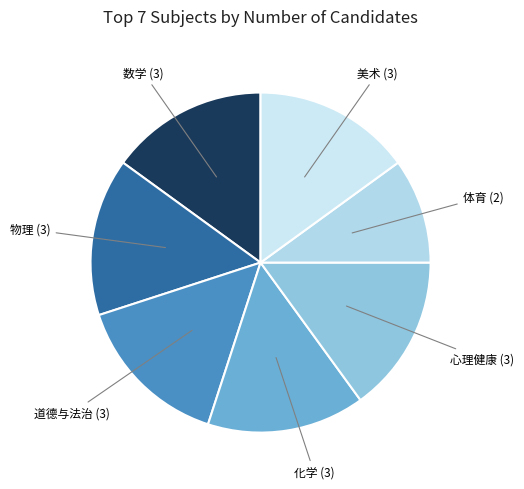

How many slices are in this pie chart?

7